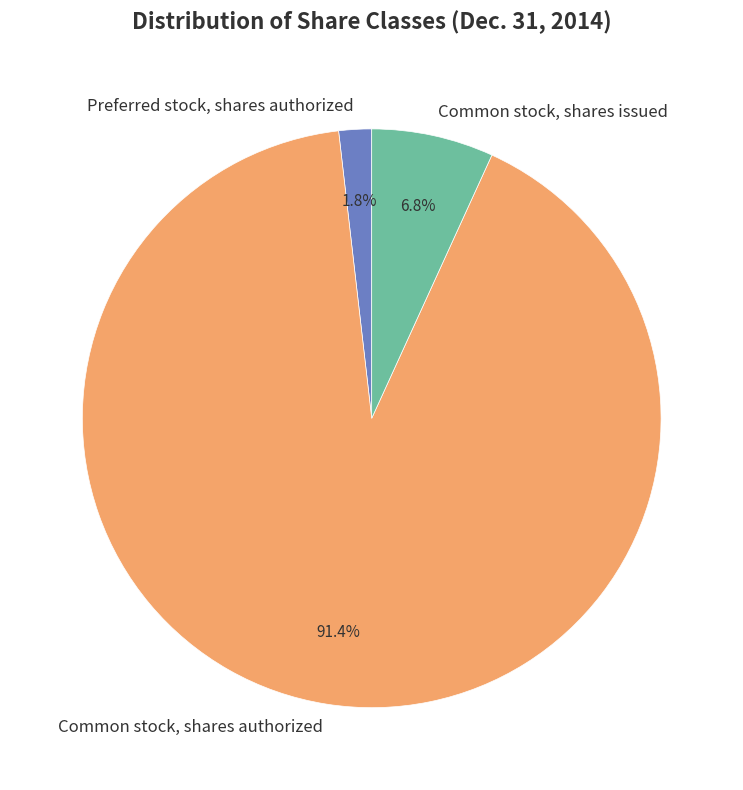

True or false: Common stock, shares issued accounts for 1% of the total.

False